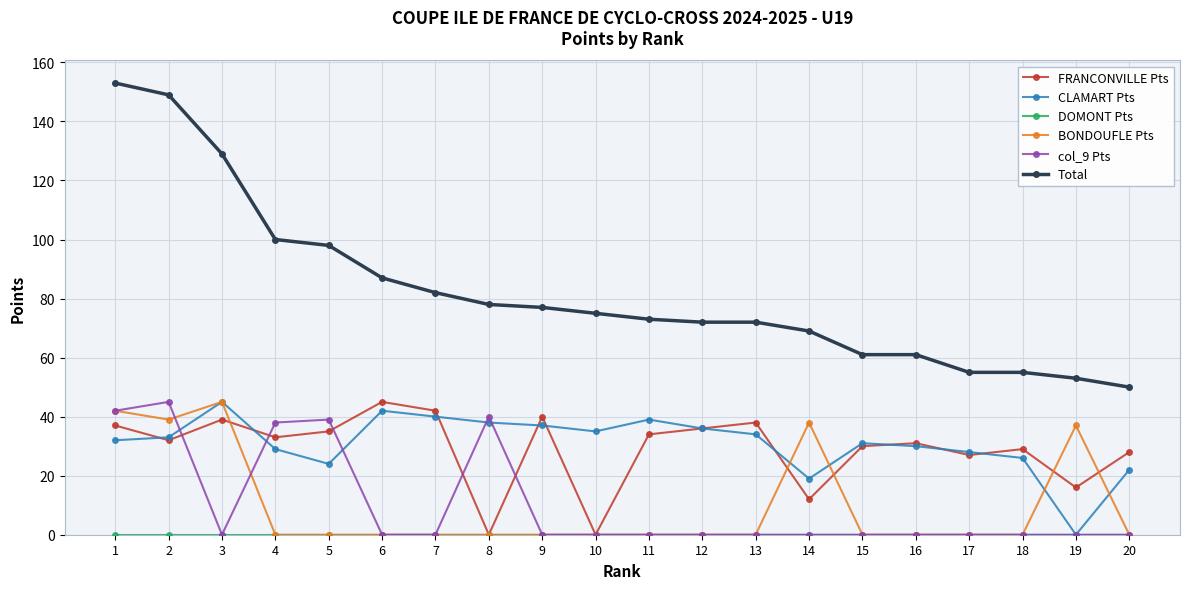

What is the maximum value for FRANCONVILLE Pts?

45